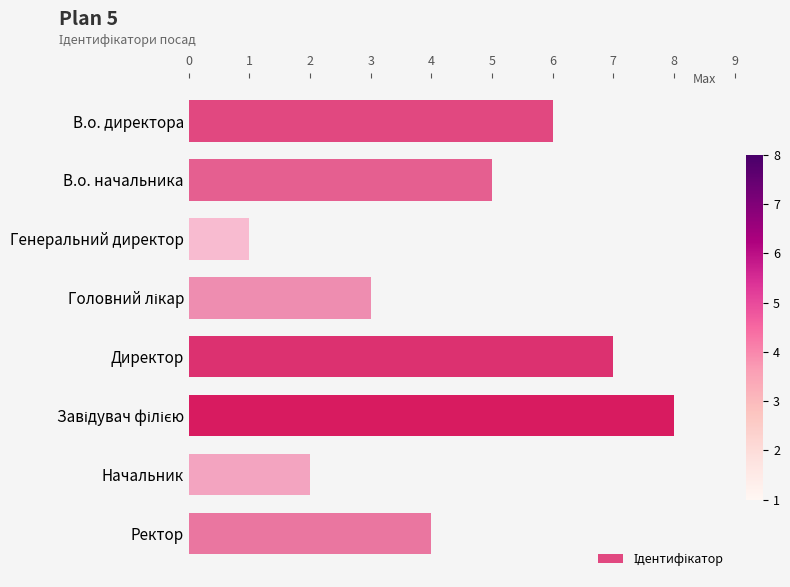

The value at Генеральний директор is 1. True or false?

True